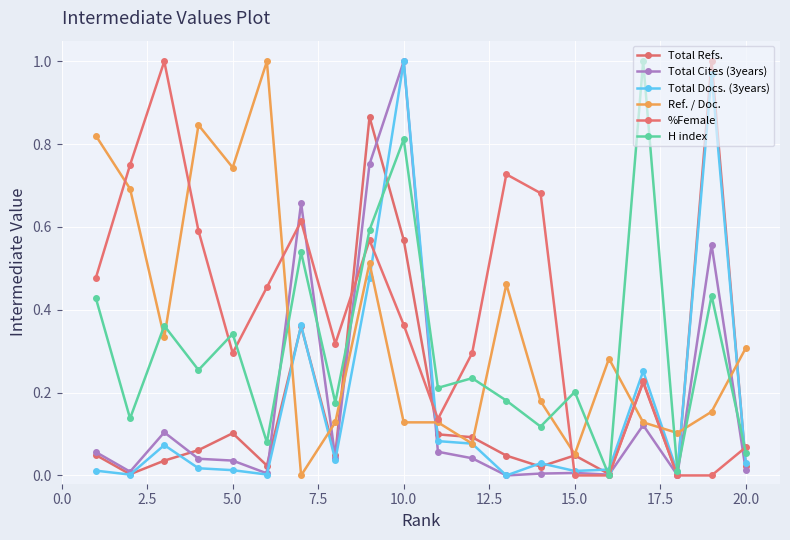

How many categories are shown in the chart?

20